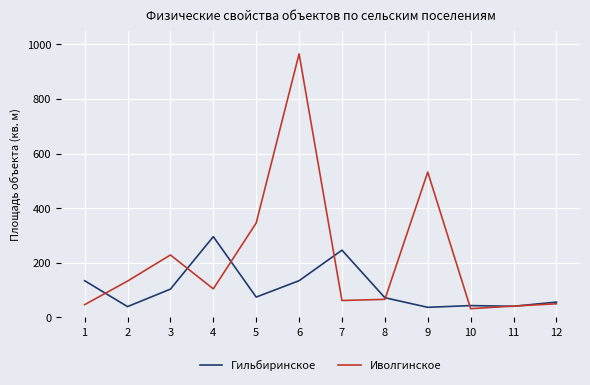

How many values in the Гильбиринское series exceed 74?

6